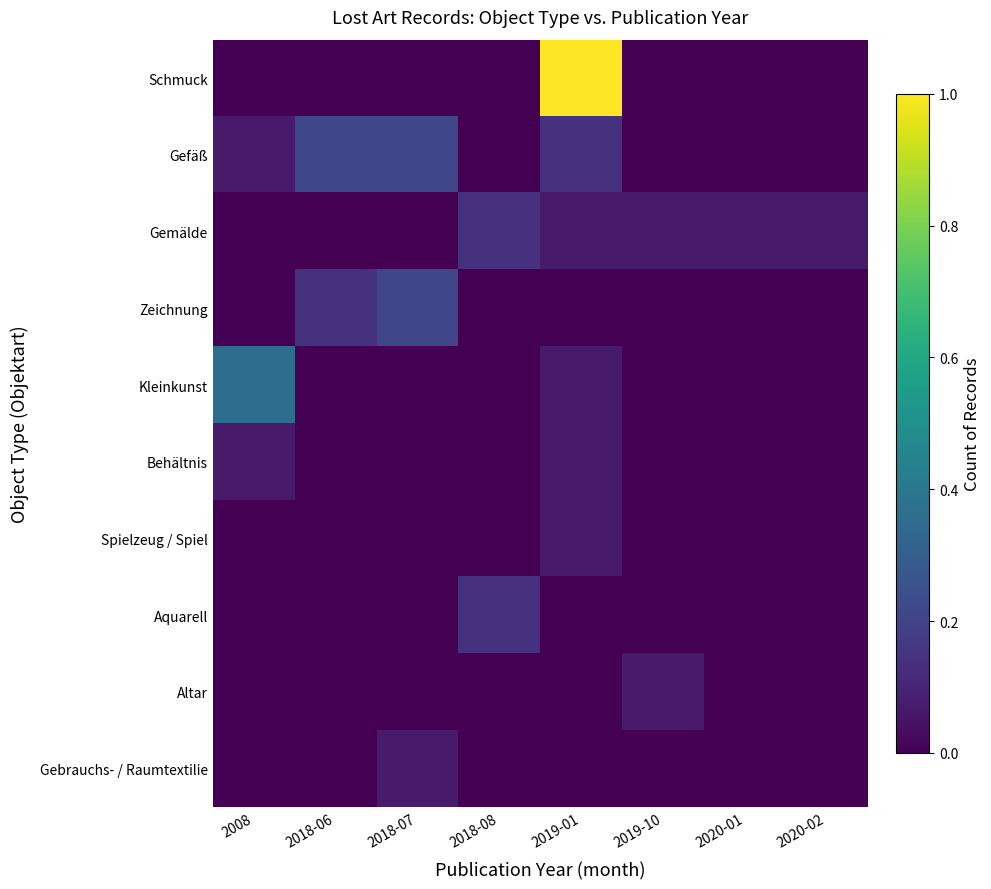

Between 2020-02 and 2018-06, which is larger?

2020-02